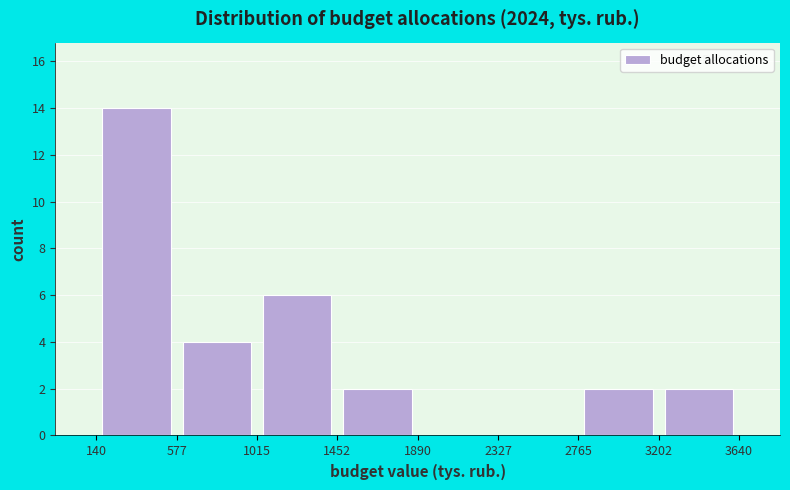

What is the height of the bar covering 3202 to 3640 on the x-axis? The values are not printed on the chart, so give them approximately, as read against the axis.

2